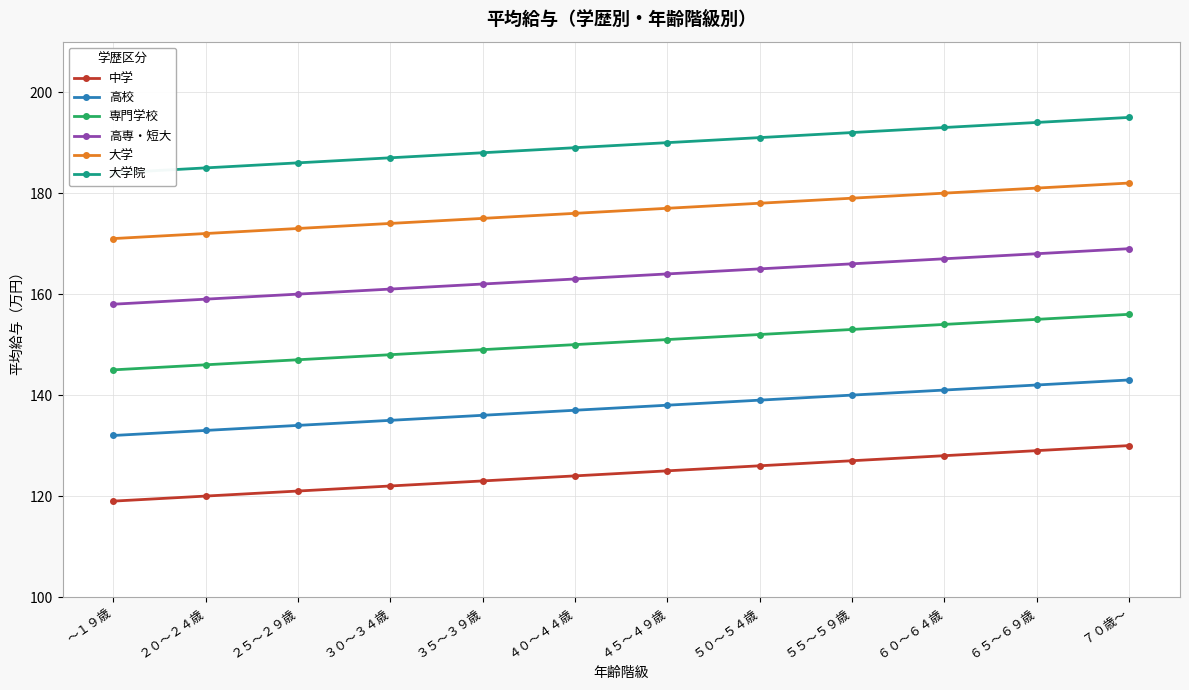

How many distinct data groups are displayed?

6